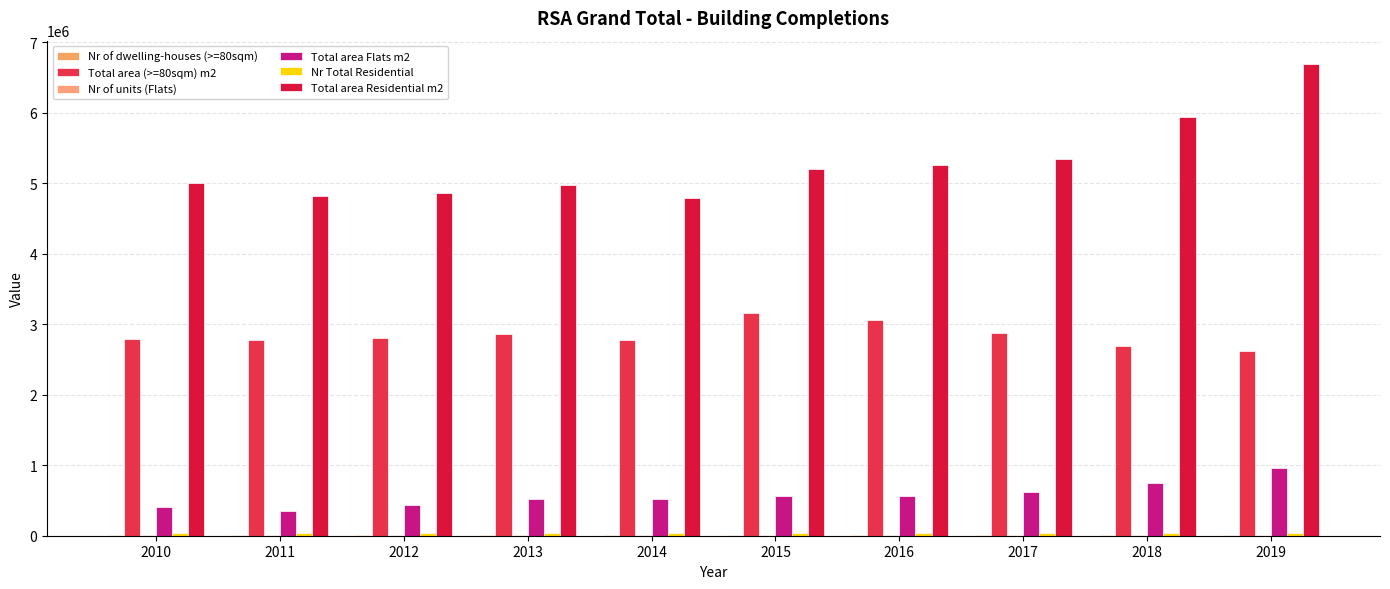

At which label does Nr Total Residential reach its peak?

2019